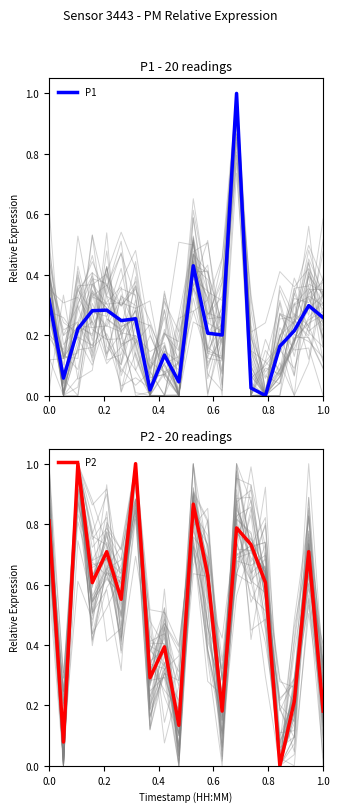

How many lines are shown in the chart?

2